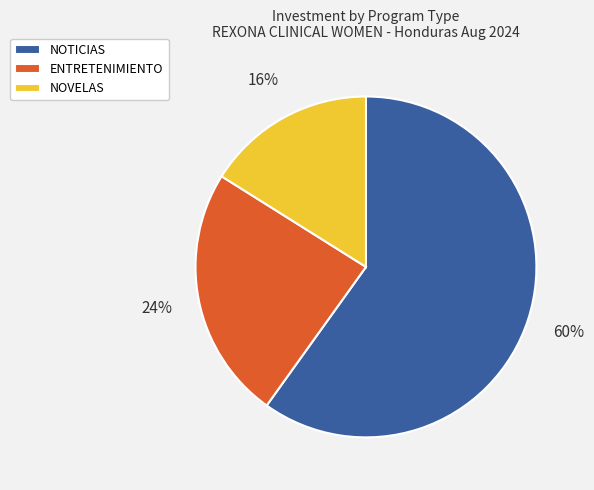

To the nearest percent, what is the average slice percentage?

33%